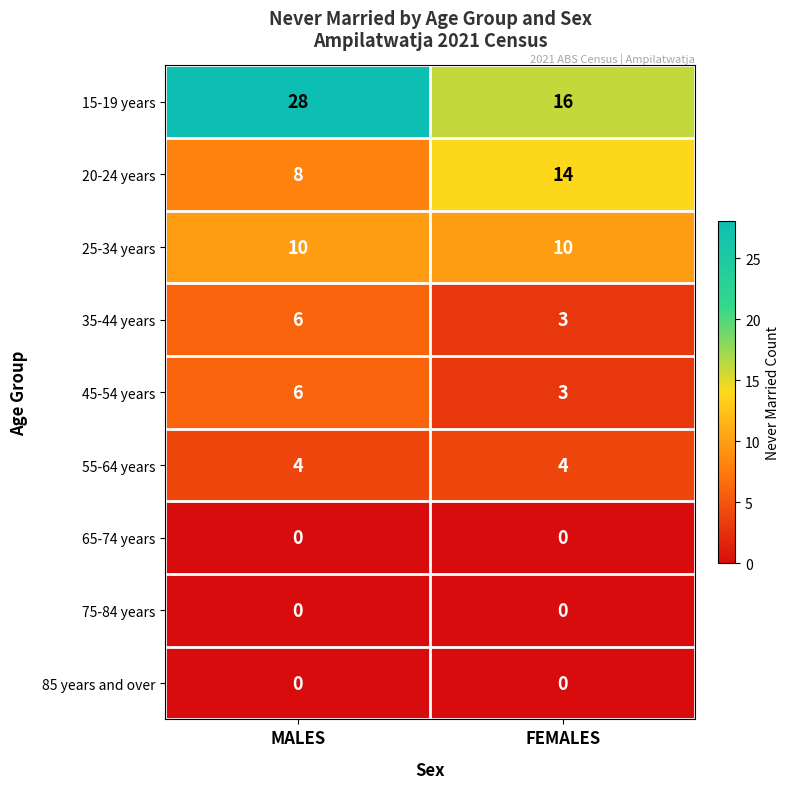

What is the spread (max minus min) of values at MALES?

28